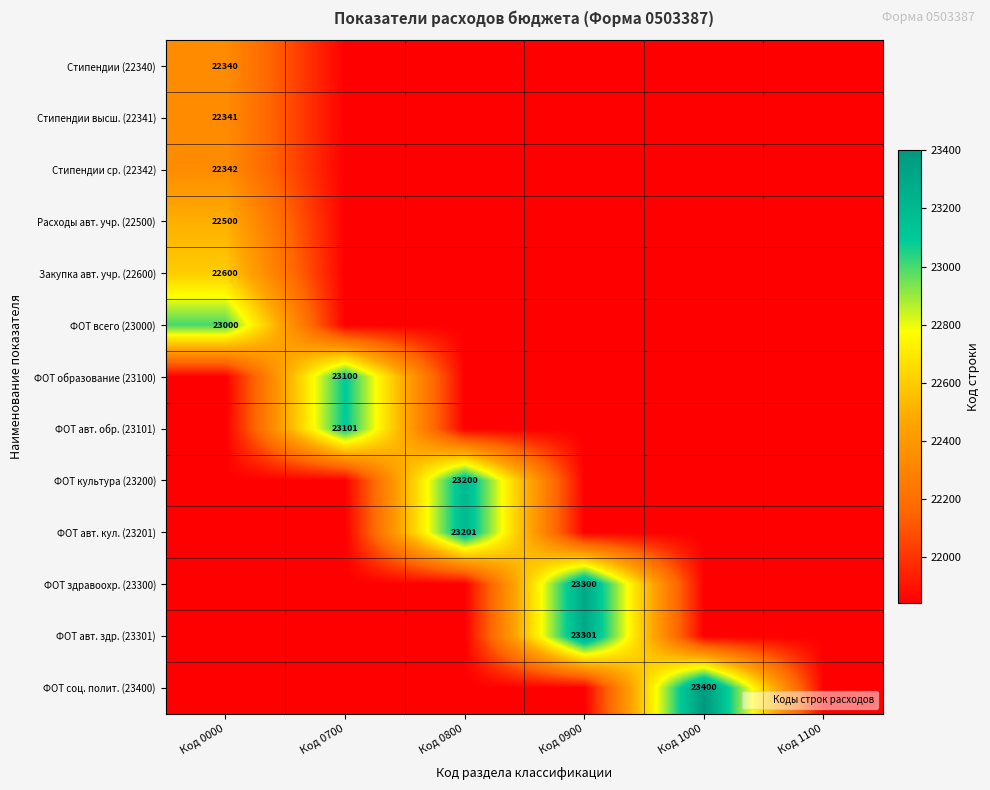

The ФОТ авт. кул. (23201) series shows 36918 at Код 0800. True or false?

False